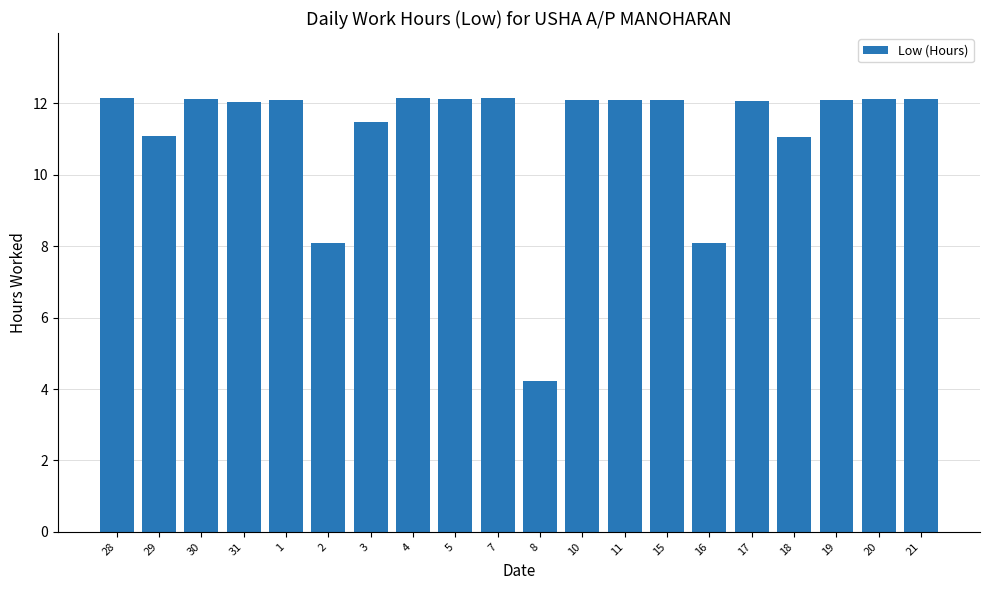

The chart shows a value of 12.1 at 10. True or false?

True